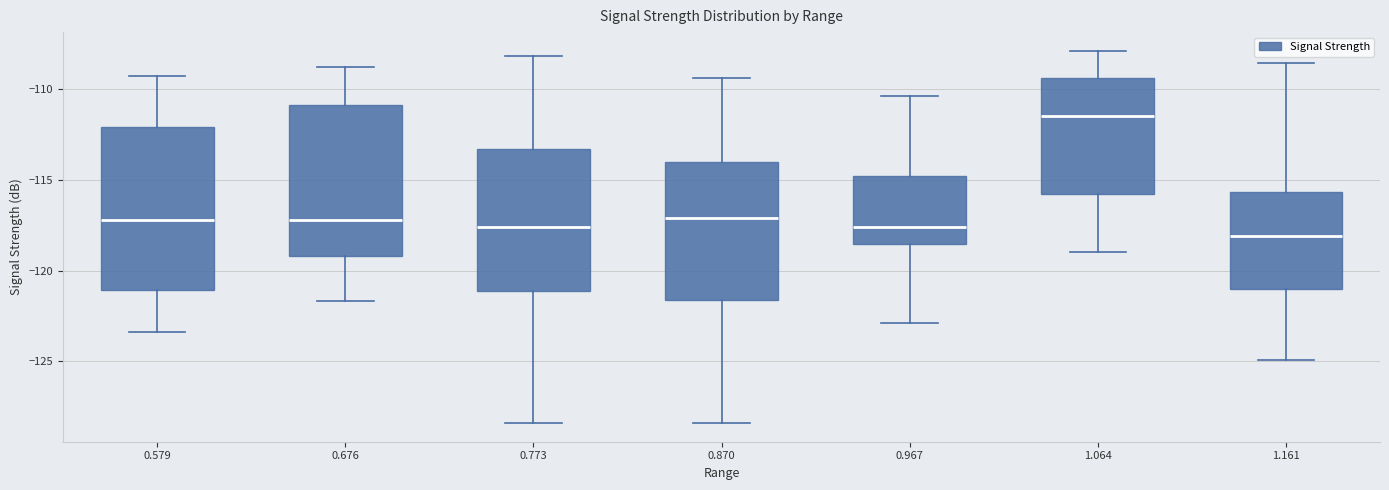

Reading left to right, transcribe this box plot: for each box, give where its median line is, the range the box spans, and where its two whiskers end, as read against the y-axis. The values are not printed on the chart, so give them approximately, as read against the axis.

0.579: median -117.0, box -121.0 to -112.0, whiskers -123.5 to -109.5
0.676: median -117.0, box -119.0 to -111.0, whiskers -121.5 to -109.0
0.773: median -117.5, box -121.0 to -113.5, whiskers -128.5 to -108.0
0.870: median -117.0, box -121.5 to -114.0, whiskers -128.5 to -109.5
0.967: median -117.5, box -118.5 to -115.0, whiskers -123.0 to -110.5
1.064: median -111.5, box -116.0 to -109.5, whiskers -119.0 to -108.0
1.161: median -118.0, box -121.0 to -115.5, whiskers -125.0 to -108.5